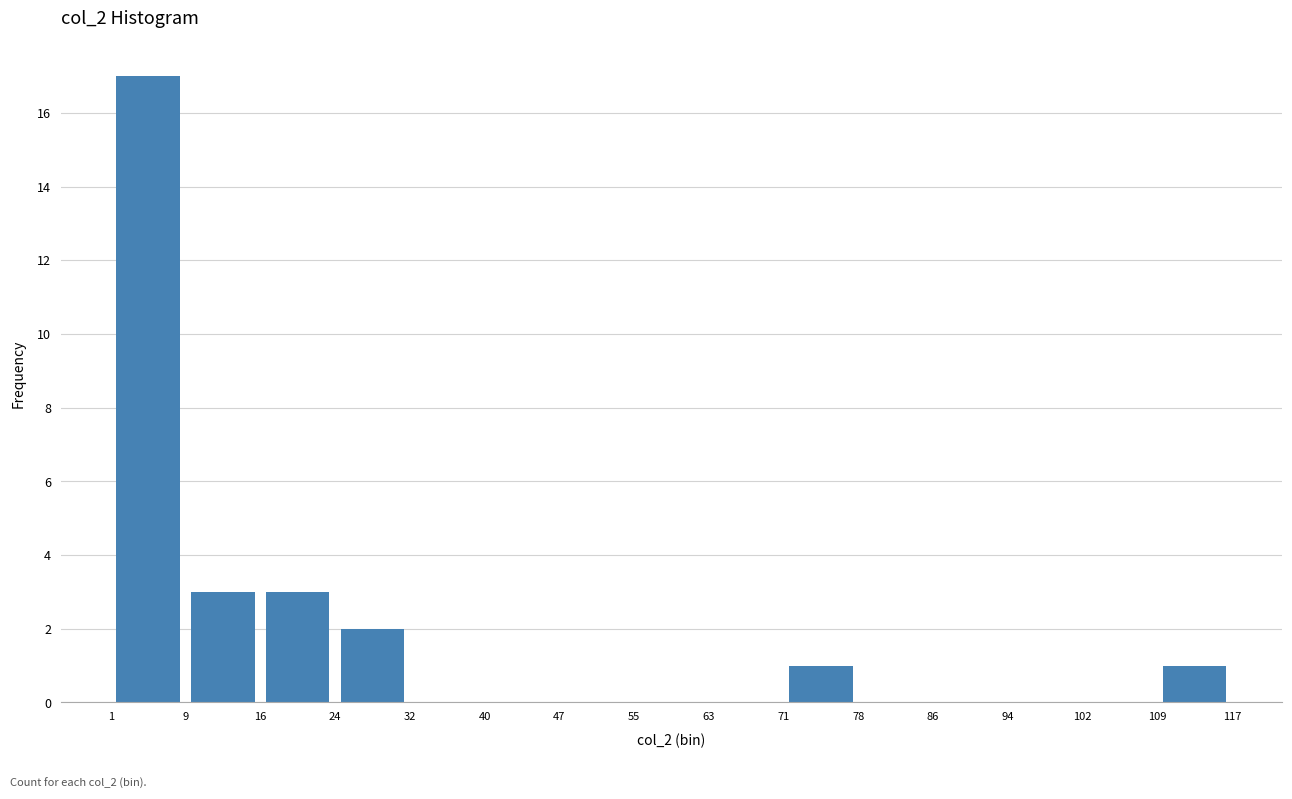

Reading left to right, list every bar in this chart as the range it spans on the x-axis followed by its height. The values are not printed on the chart, so give them approximately, as read against the axis.

1 to 9: 17
9 to 16: 3
16 to 24: 3
24 to 32: 2
32 to 40: 0
40 to 47: 0
47 to 55: 0
55 to 63: 0
63 to 71: 0
71 to 78: 1
78 to 86: 0
86 to 94: 0
94 to 102: 0
102 to 109: 0
109 to 117: 1